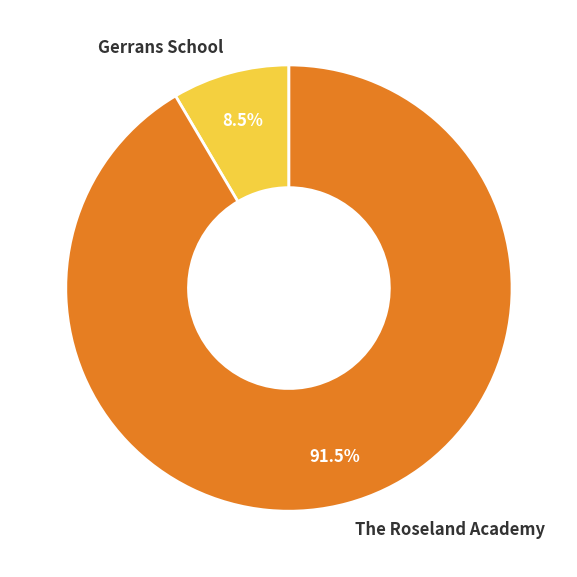

Does The Roseland Academy represent more than half of the total?

Yes